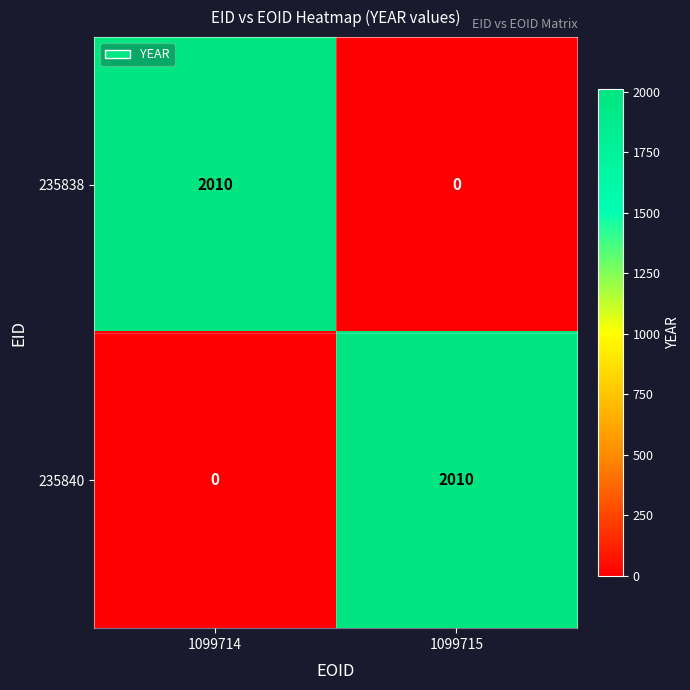

True or false: 235840 has a value of -636 at 1099714.

False